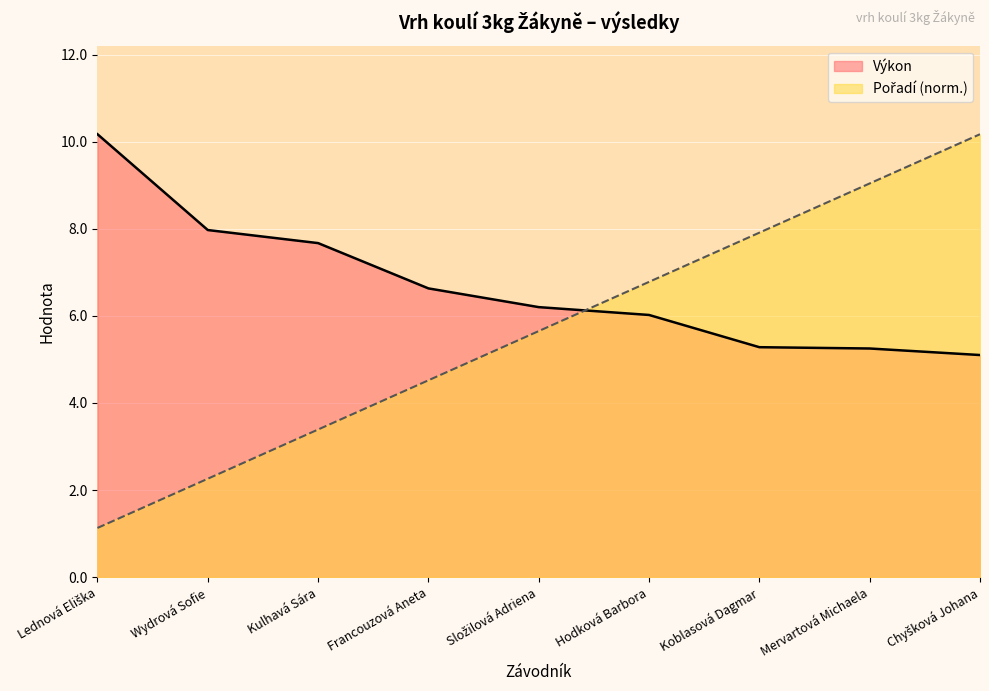

Read the Pořadí value at Lednová Eliška.

1.1